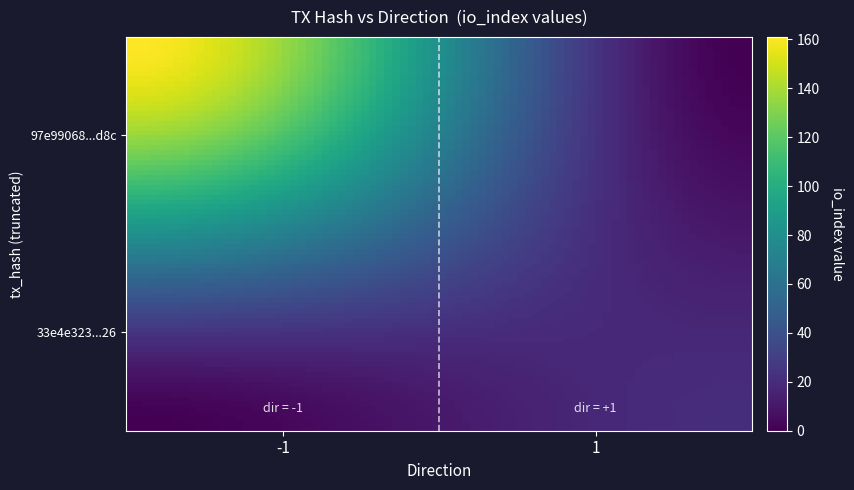

Count the number of categories in the chart.

2